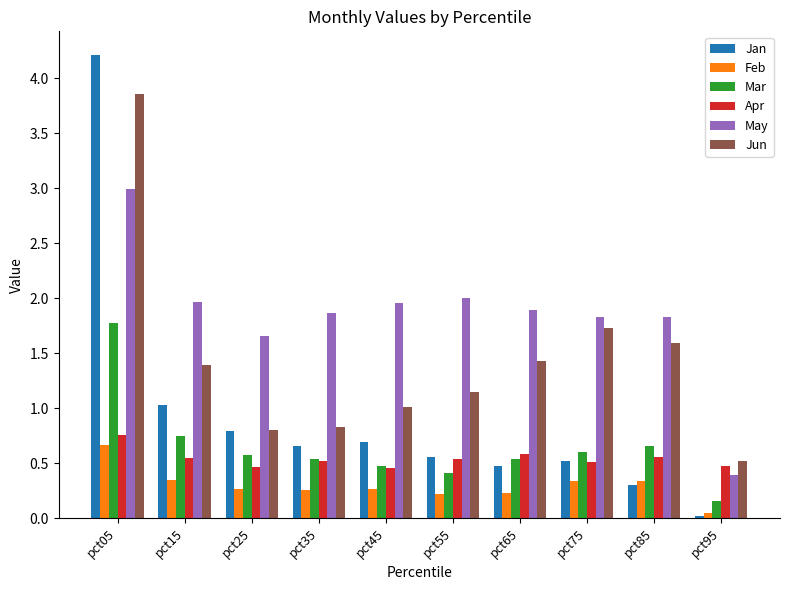

At which label does Feb reach its peak?

pct05